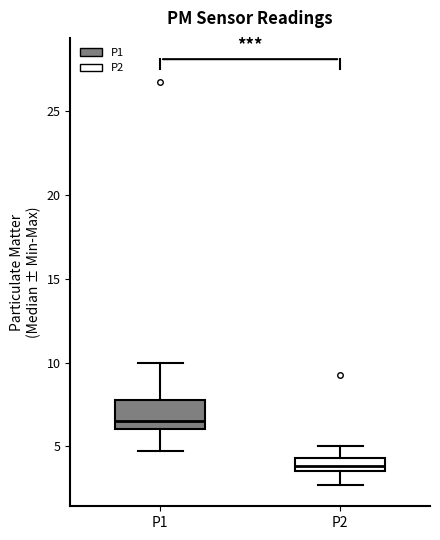

Where is the lower edge of the box for P1 on the y-axis? The values are not printed on the chart, so give them approximately, as read against the axis.

6.0